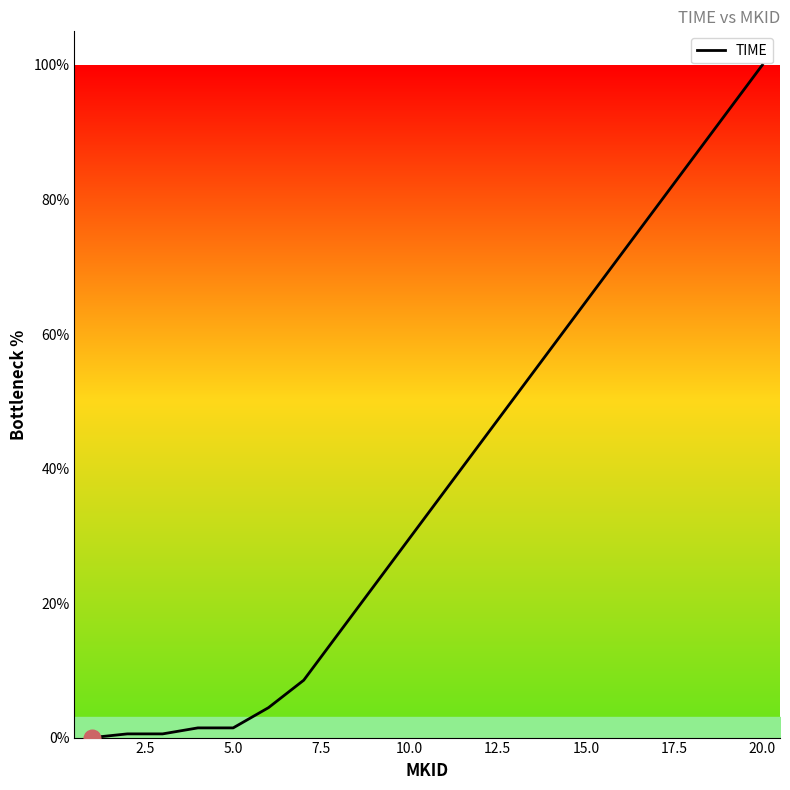

What is the maximum value shown in the chart?

100.0